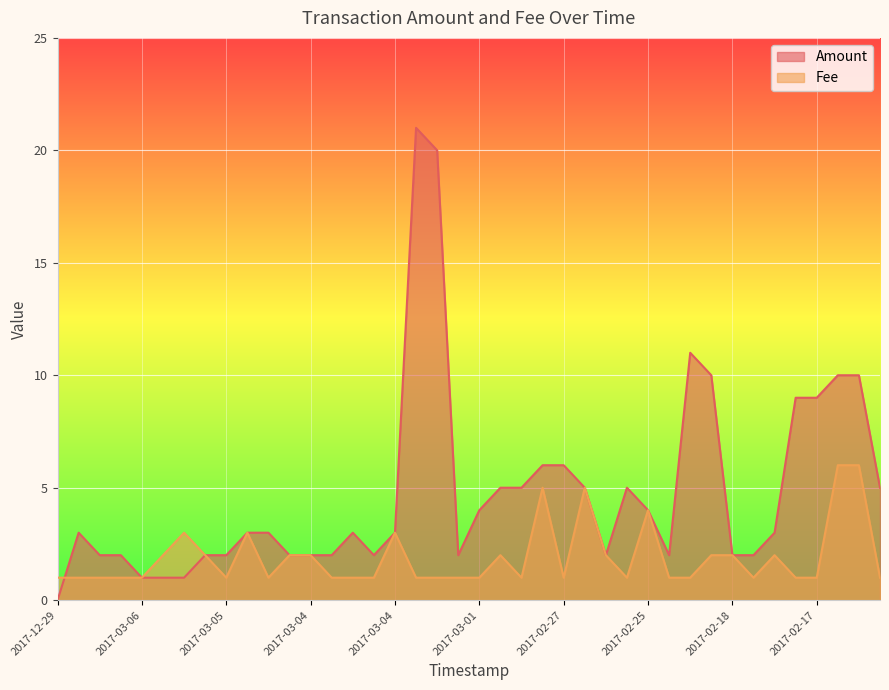

Which series has the widest spread of values?

Amount